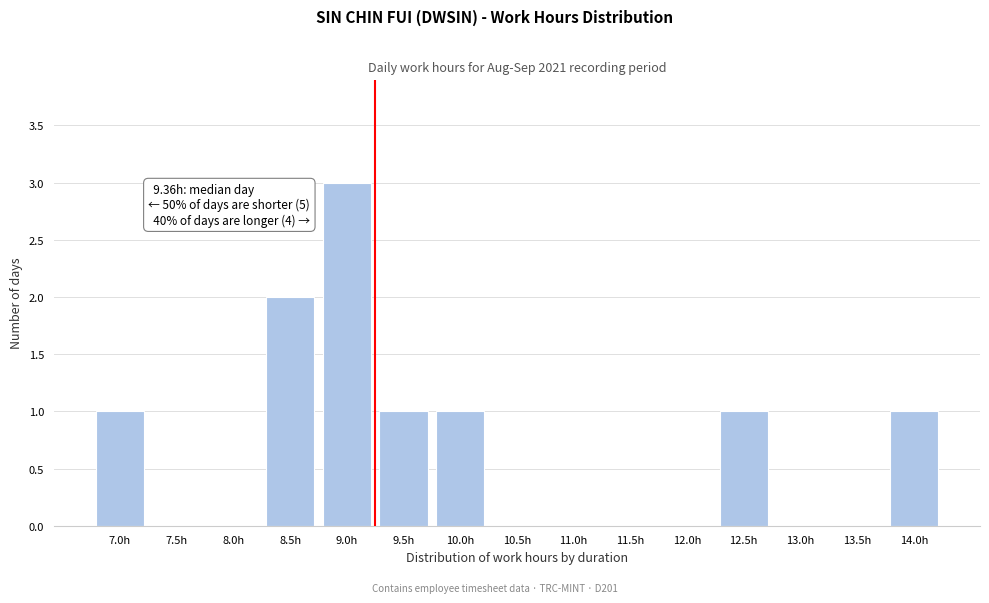

Reading left to right, transcribe all the data shown in this chart.

7.0h=1	7.5h=0	8.0h=0	8.5h=2	9.0h=3	9.5h=1	10.0h=1	10.5h=0	11.0h=0	11.5h=0	12.0h=0	12.5h=1	13.0h=0	13.5h=0	14.0h=1